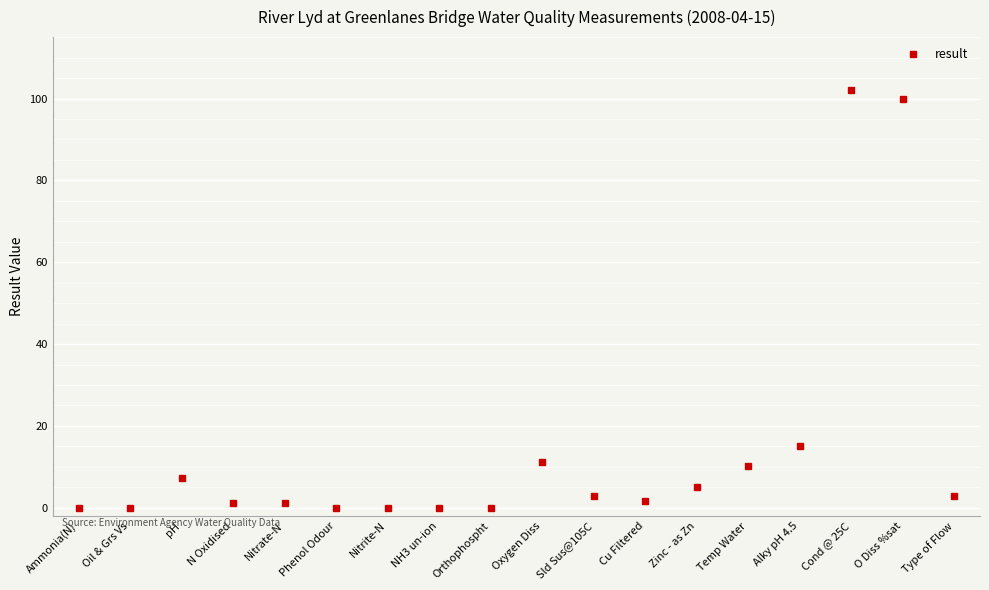

What is the average value?

14.5